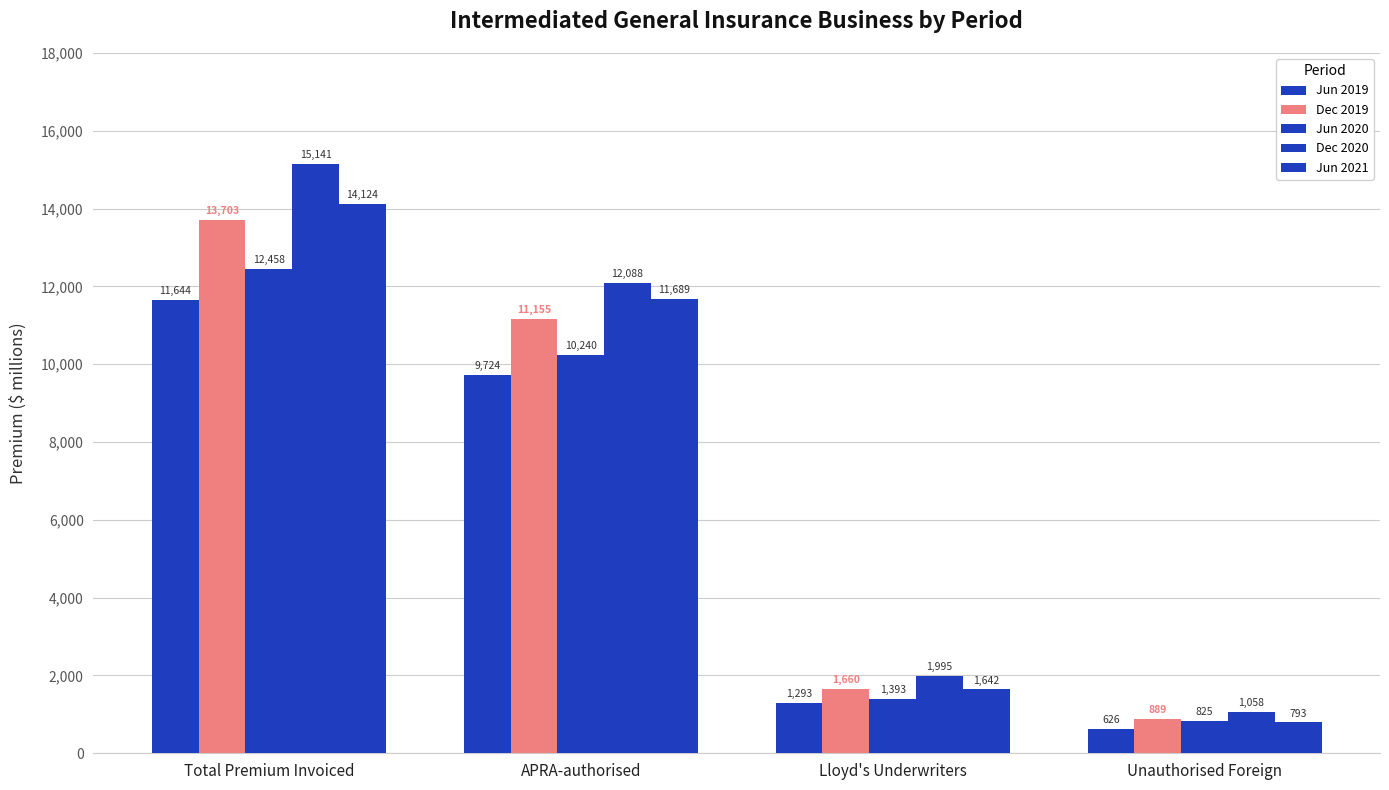

Reading left to right, what are all the values shown in this chart?

Jun 2019: 11644	9724	1293	626
Dec 2019: 13703	11155	1660	889
Jun 2020: 12458	10240	1393	825
Dec 2020: 15141	12088	1995	1058
Jun 2021: 14124	11689	1642	793